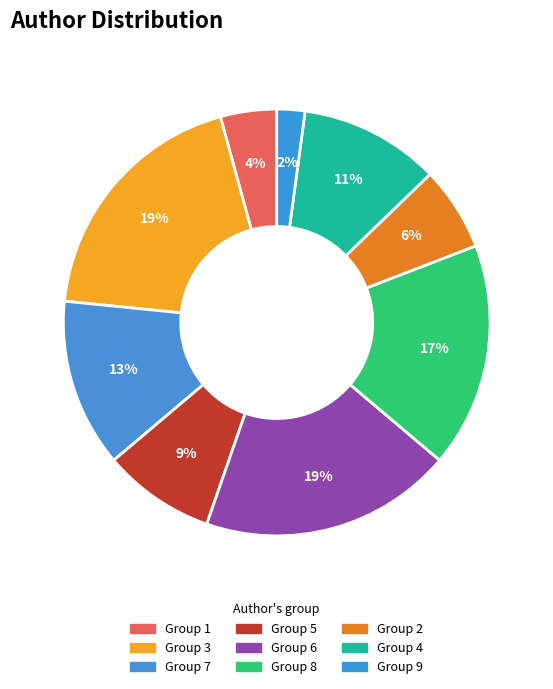

What is the largest slice in the pie chart?

3